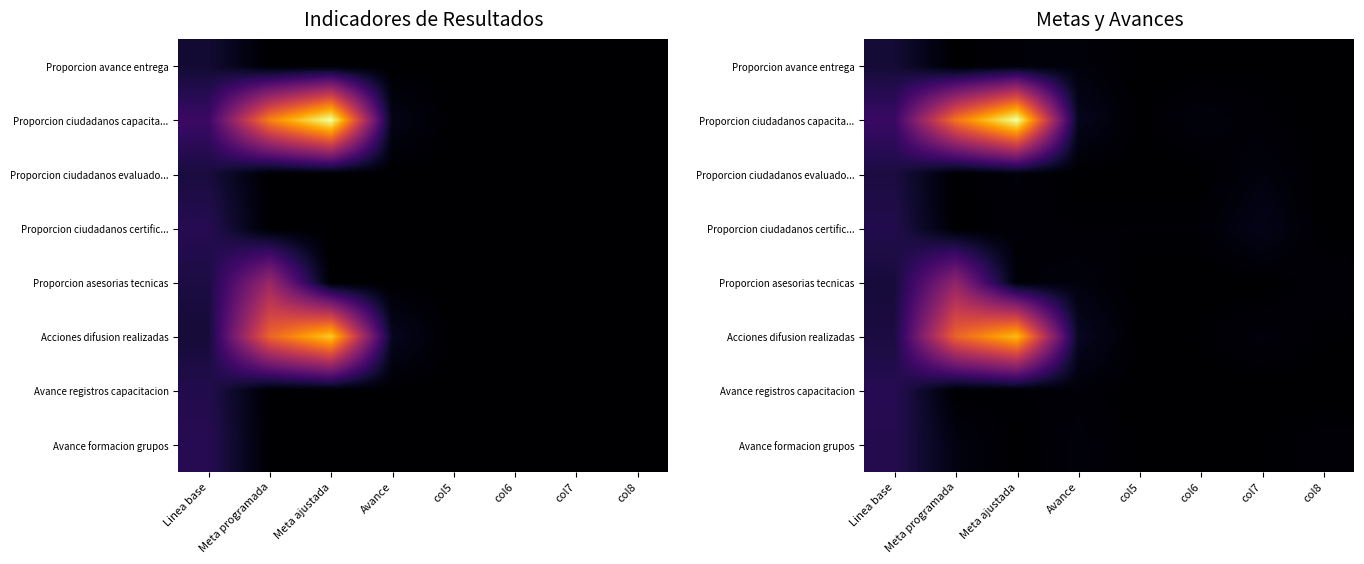

List the labels in order of Avance formacion grupos value, smallest first.

Meta ajustada, col5, col6, col7, col8, Avance, Meta programada, Linea base